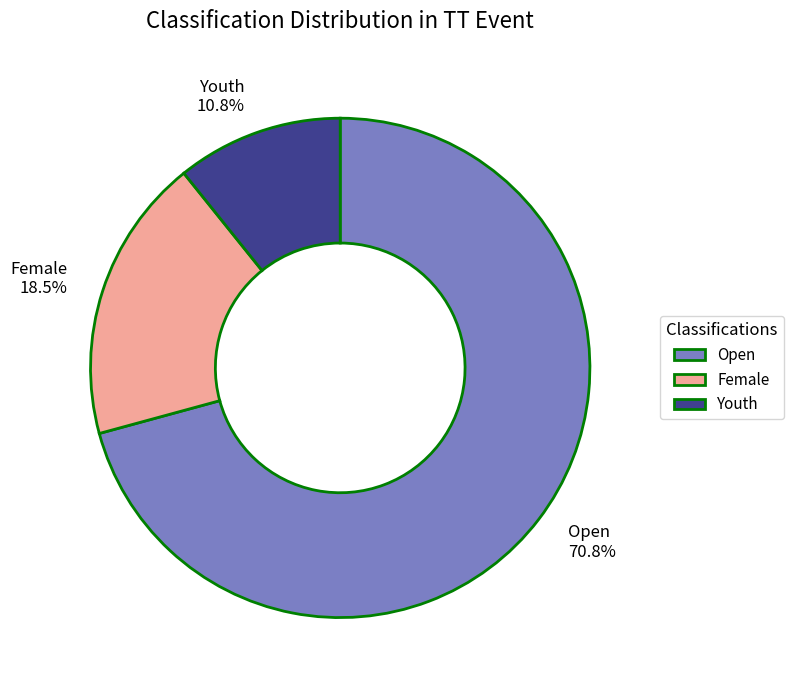

What is the largest slice in the pie chart?

Open